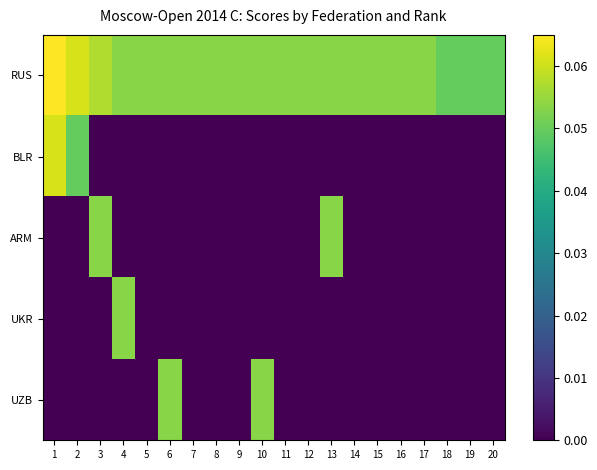

Reading right to left, what are all the values shown in this chart?

RUS: 20=0.0	19=0.0	18=0.0	17=0.1	16=0.1	15=0.1	14=0.1	13=0.1	12=0.1	11=0.1	10=0.1	9=0.1	8=0.1	7=0.1	6=0.1	5=0.1	4=0.1	3=0.1	2=0.1	1=0.1
BLR: 20=0.0	19=0.0	18=0.0	17=0.0	16=0.0	15=0.0	14=0.0	13=0.0	12=0.0	11=0.0	10=0.0	9=0.0	8=0.0	7=0.0	6=0.0	5=0.0	4=0.0	3=0.0	2=0.0	1=0.1
ARM: 20=0.0	19=0.0	18=0.0	17=0.0	16=0.0	15=0.0	14=0.0	13=0.1	12=0.0	11=0.0	10=0.0	9=0.0	8=0.0	7=0.0	6=0.0	5=0.0	4=0.0	3=0.1	2=0.0	1=0.0
UKR: 20=0.0	19=0.0	18=0.0	17=0.0	16=0.0	15=0.0	14=0.0	13=0.0	12=0.0	11=0.0	10=0.0	9=0.0	8=0.0	7=0.0	6=0.0	5=0.0	4=0.1	3=0.0	2=0.0	1=0.0
UZB: 20=0.0	19=0.0	18=0.0	17=0.0	16=0.0	15=0.0	14=0.0	13=0.0	12=0.0	11=0.0	10=0.1	9=0.0	8=0.0	7=0.0	6=0.1	5=0.0	4=0.0	3=0.0	2=0.0	1=0.0